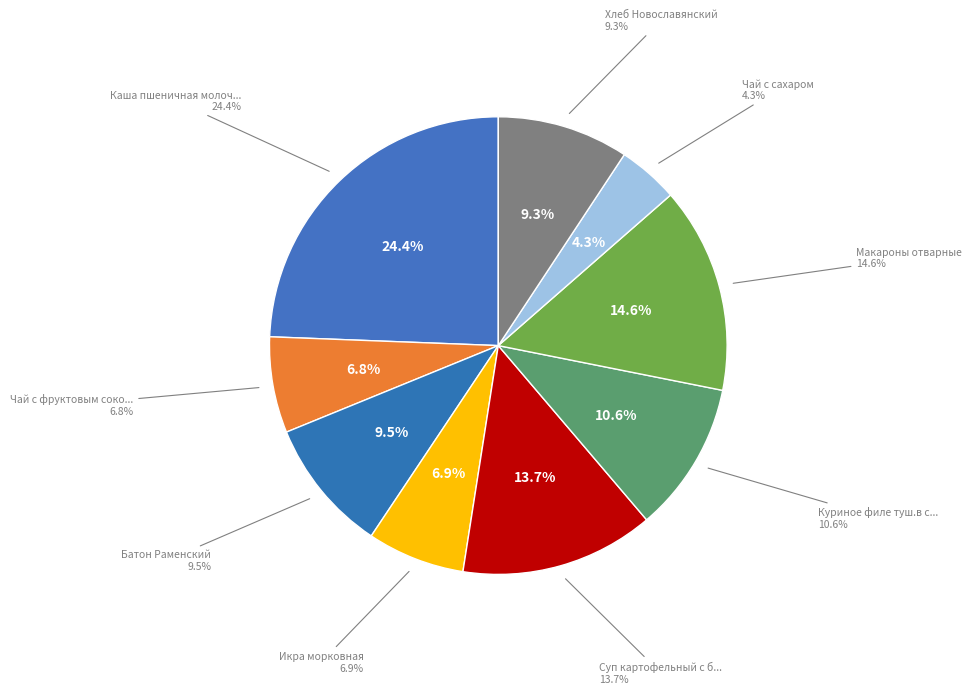

To the nearest percent, what is the difference between the largest and smallest slice percentages?

20%